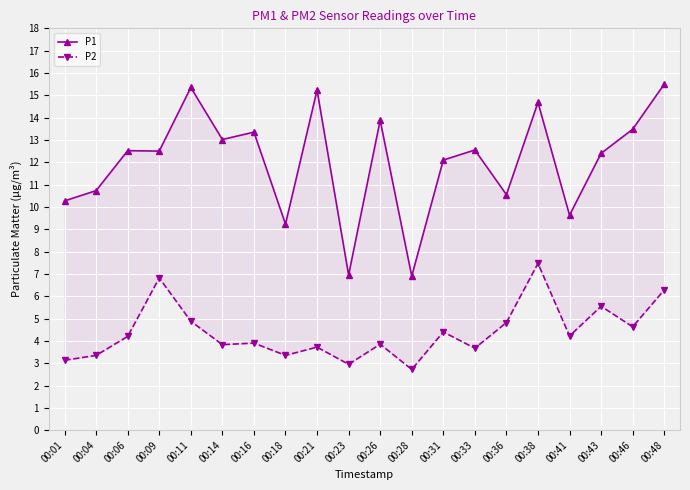

What is the value of the P1 point at the 6th from the left?

13.0